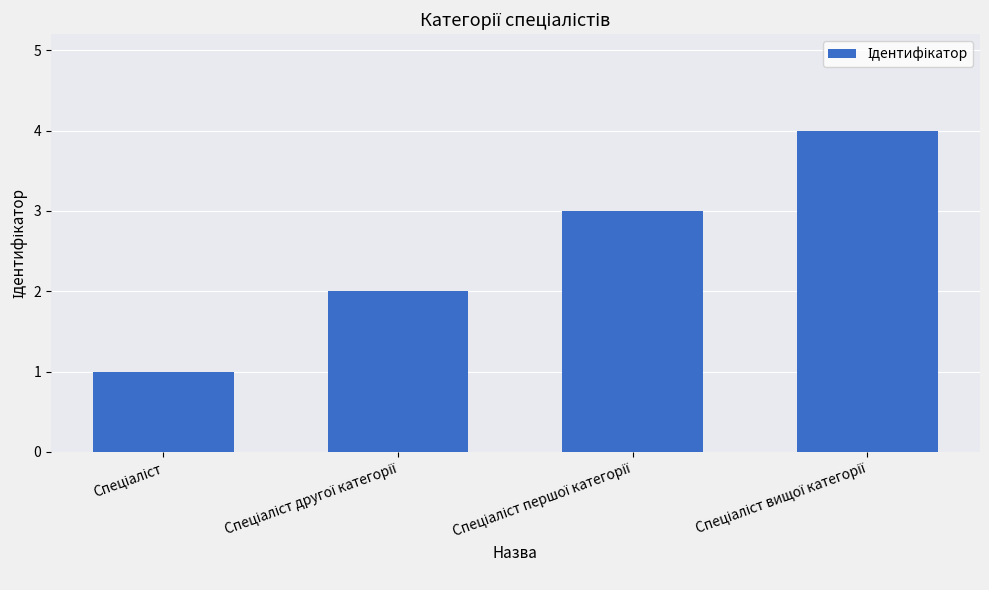

What is the sum of all values?

10